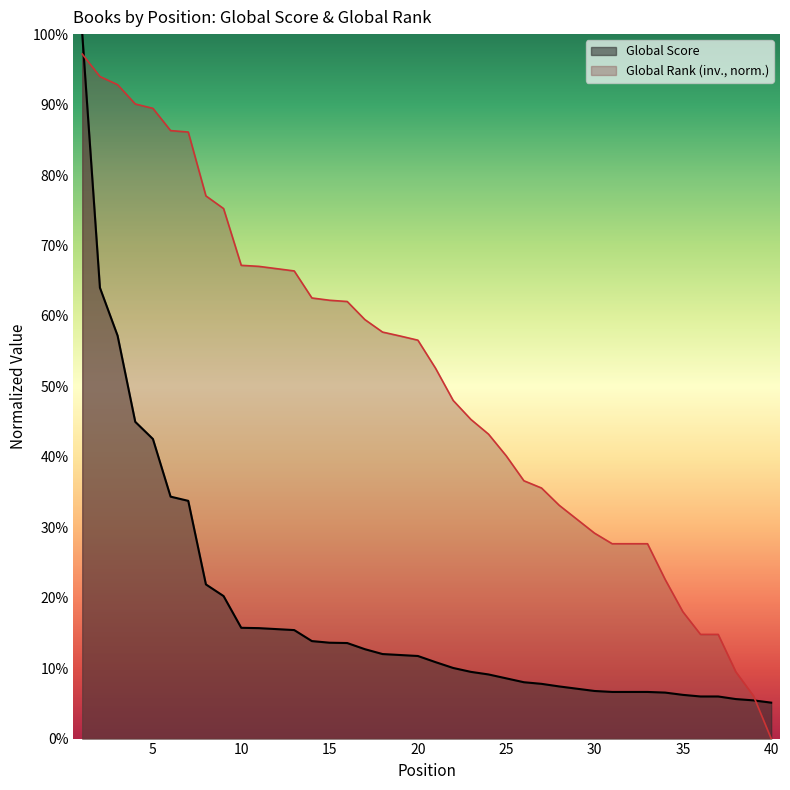

Rank the series at 22 from lowest to highest value.

Global Score, Global Rank